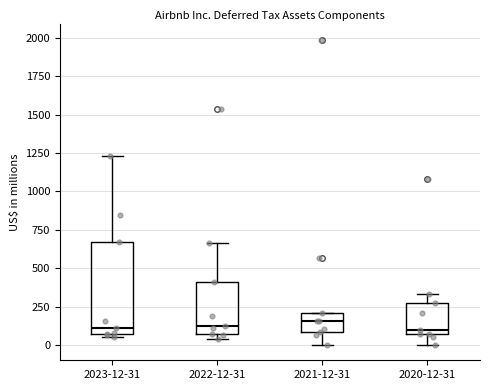

Reading left to right, transcribe this box plot: for each box, give where its median line is, the range the box spans, and where its two whiskers end, as read against the y-axis. The values are not printed on the chart, so give them approximately, as read against the axis.

2023-12-31: median 100, box 50 to 650, whiskers 50 to 1250
2022-12-31: median 100, box 50 to 400, whiskers 50 (just below the box's lower edge) to 650
2021-12-31: median 150, box 100 to 200, whiskers 0 to 200
2020-12-31: median 100, box 50 to 250, whiskers 0 to 350